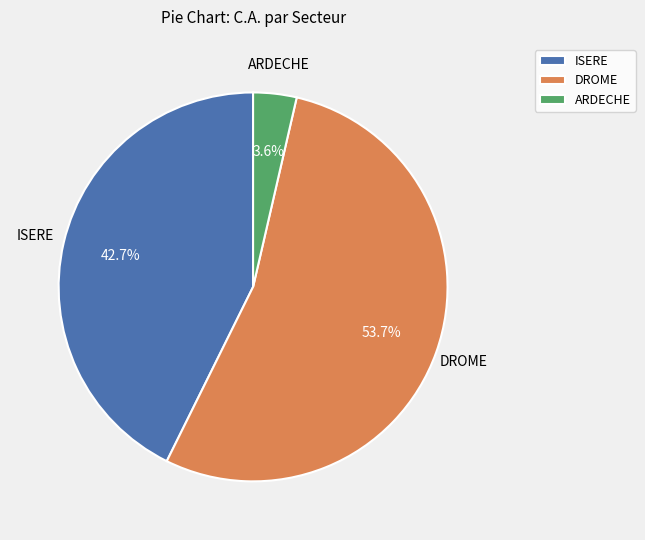

Count the number of slices in the pie.

3